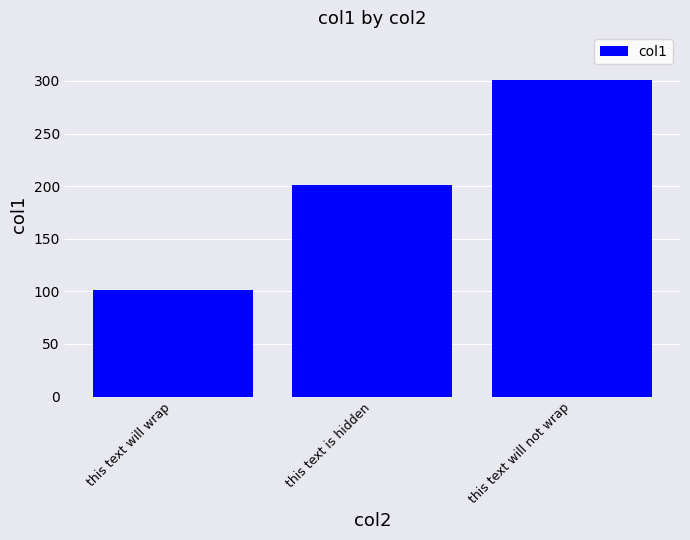

Rank the categories by value from highest to lowest.

this text will not wrap, this text is hidden, this text will wrap